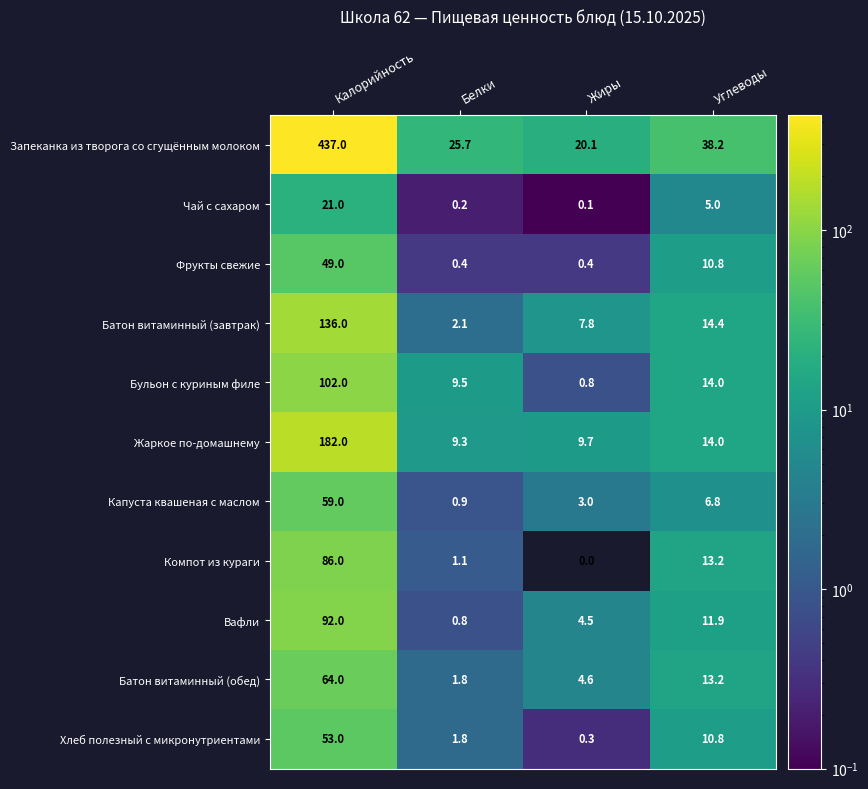

What value does the Жаркое по-домашнему series have at Калорийность?

182.0